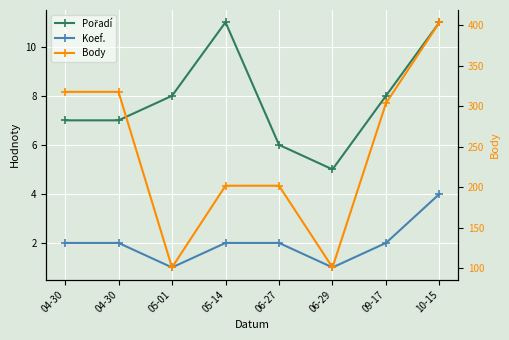

Reading left to right, list all the values displayed in this chart.

Pořadí: 04-30=7	04-30=7	05-01=8	05-14=11	06-27=6	06-29=5	09-17=8	10-15=11
Koef.: 04-30=2	04-30=2	05-01=1	05-14=2	06-27=2	06-29=1	09-17=2	10-15=4
Body: 04-30=318	04-30=318	05-01=101	05-14=202	06-27=202	06-29=101	09-17=304	10-15=404